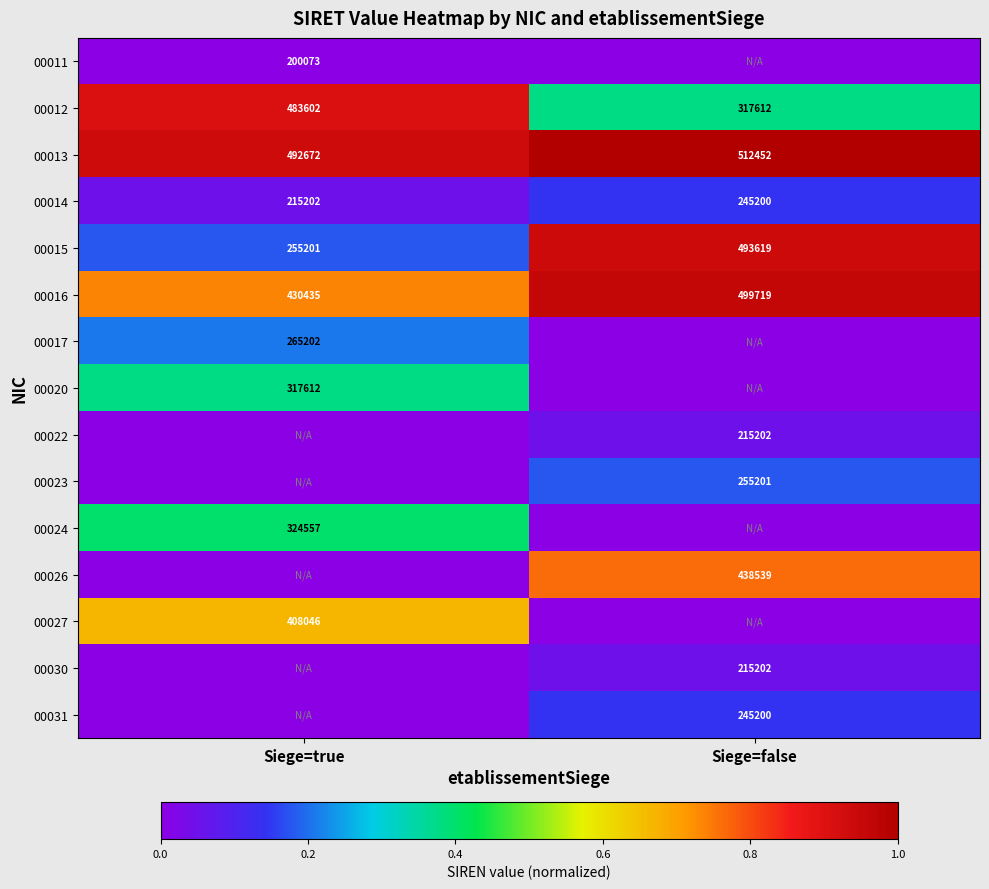

Rank the categories by 00014 value from highest to lowest.

Siege=false, Siege=true